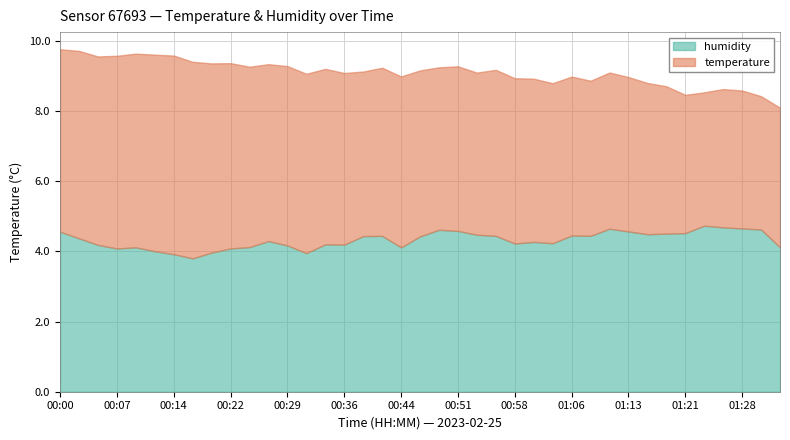

Which series changed the most between 00:05 and 00:41?

temperature